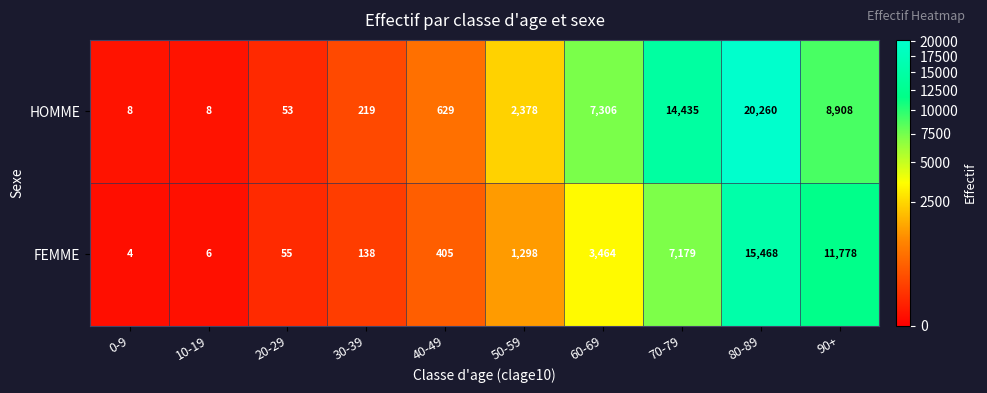

How many values in the HOMME series are below 2378?

5